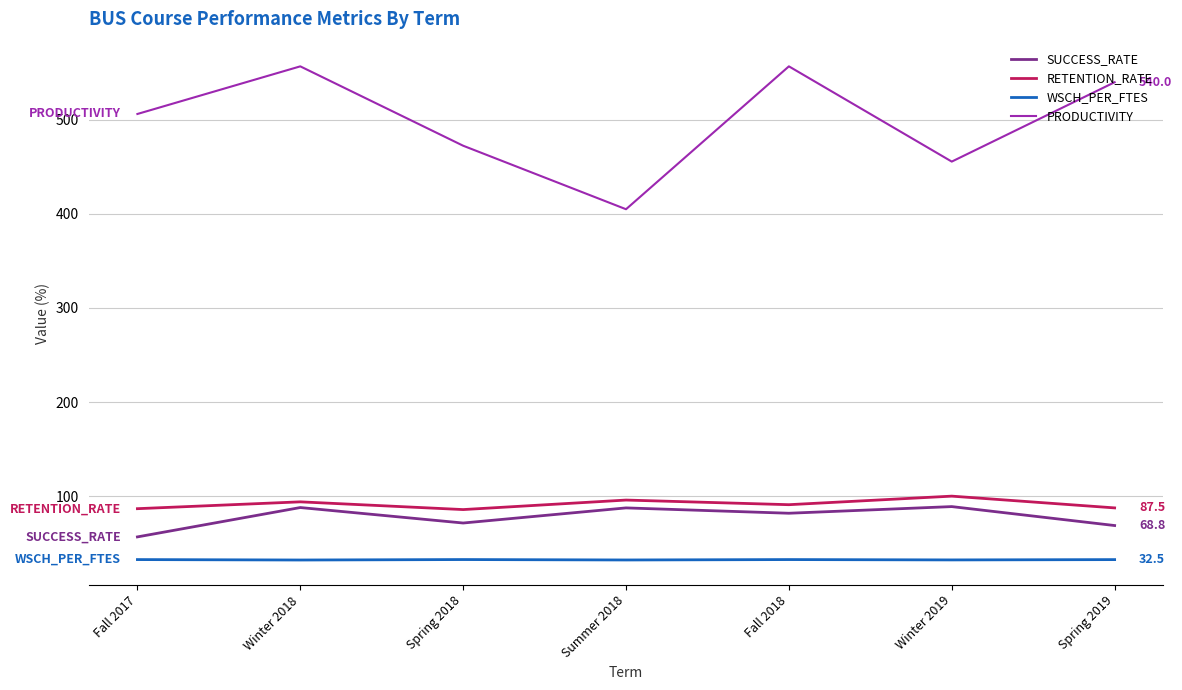

Which series has the largest range (max minus min)?

PRODUCTIVITY